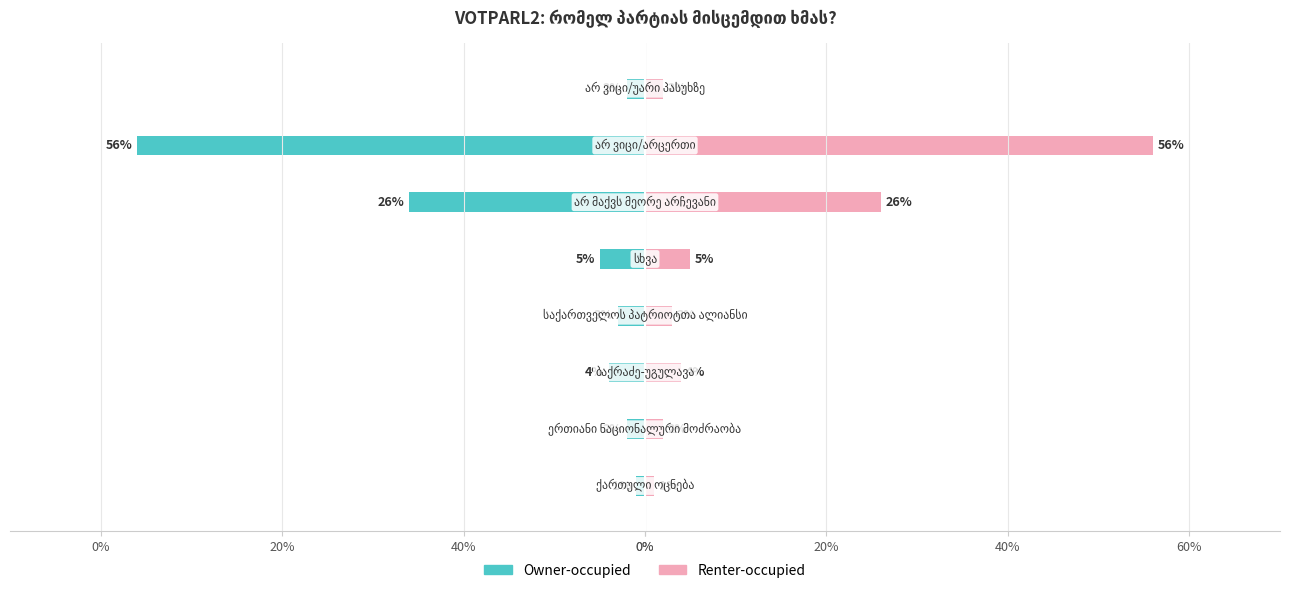

At how many categories does at least one series exceed 4?

3